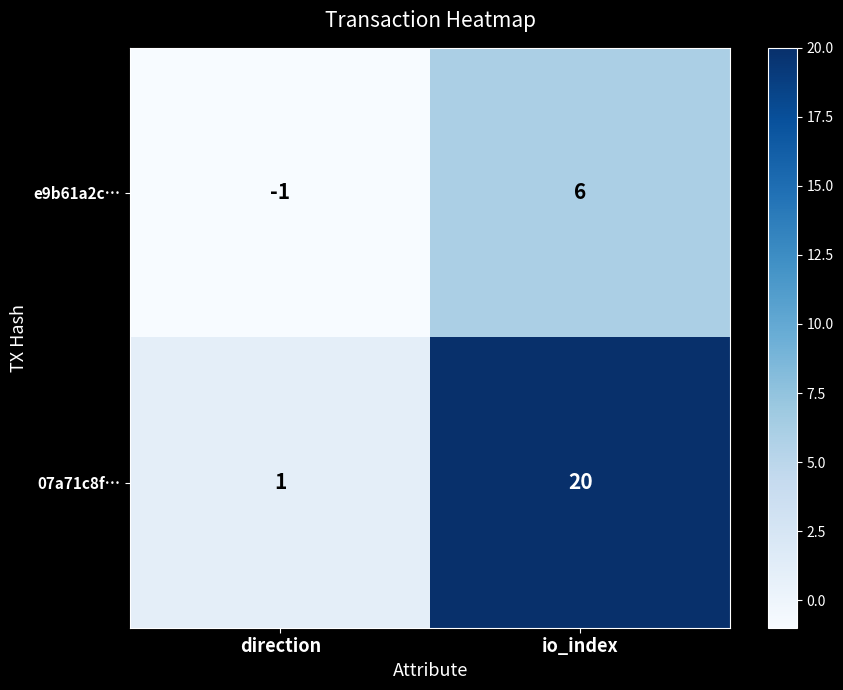

At which label is e9b61a2c… closest to 2?

direction